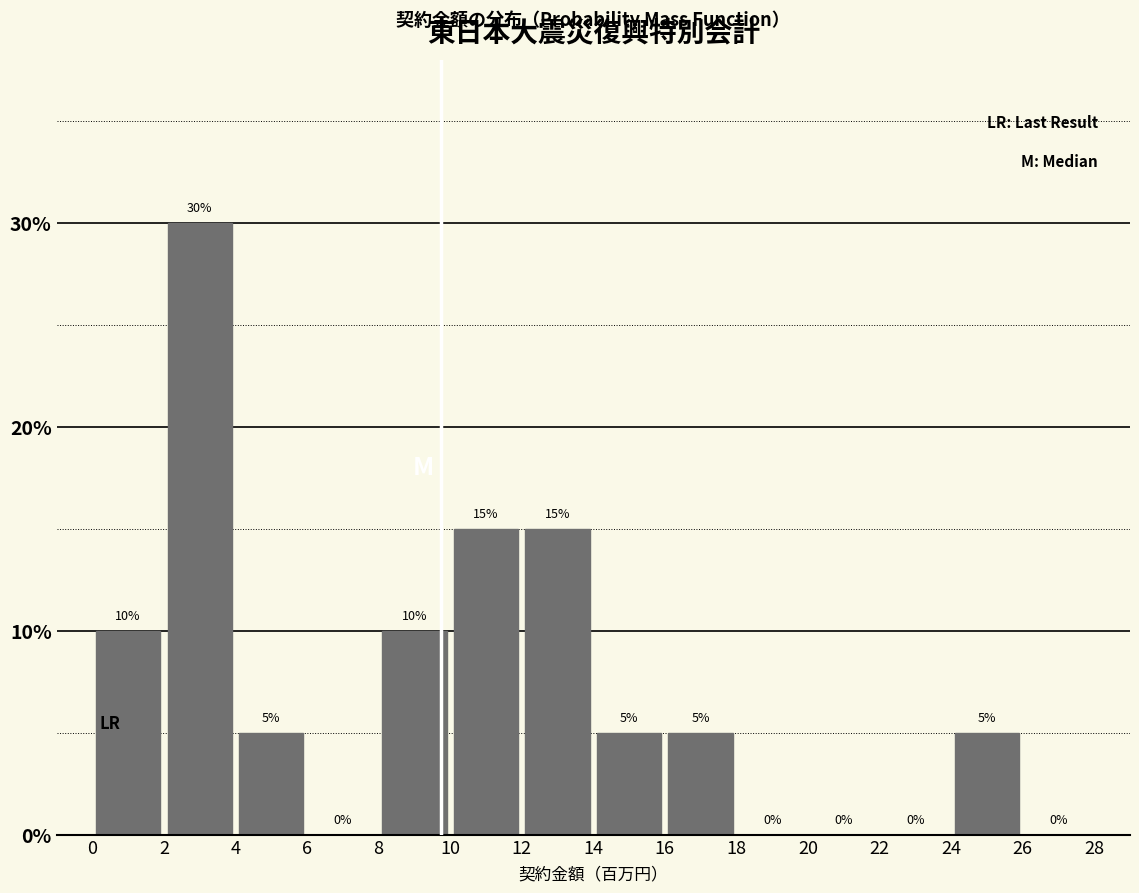

Over which range of the x-axis is the bar tallest?

2 to 4